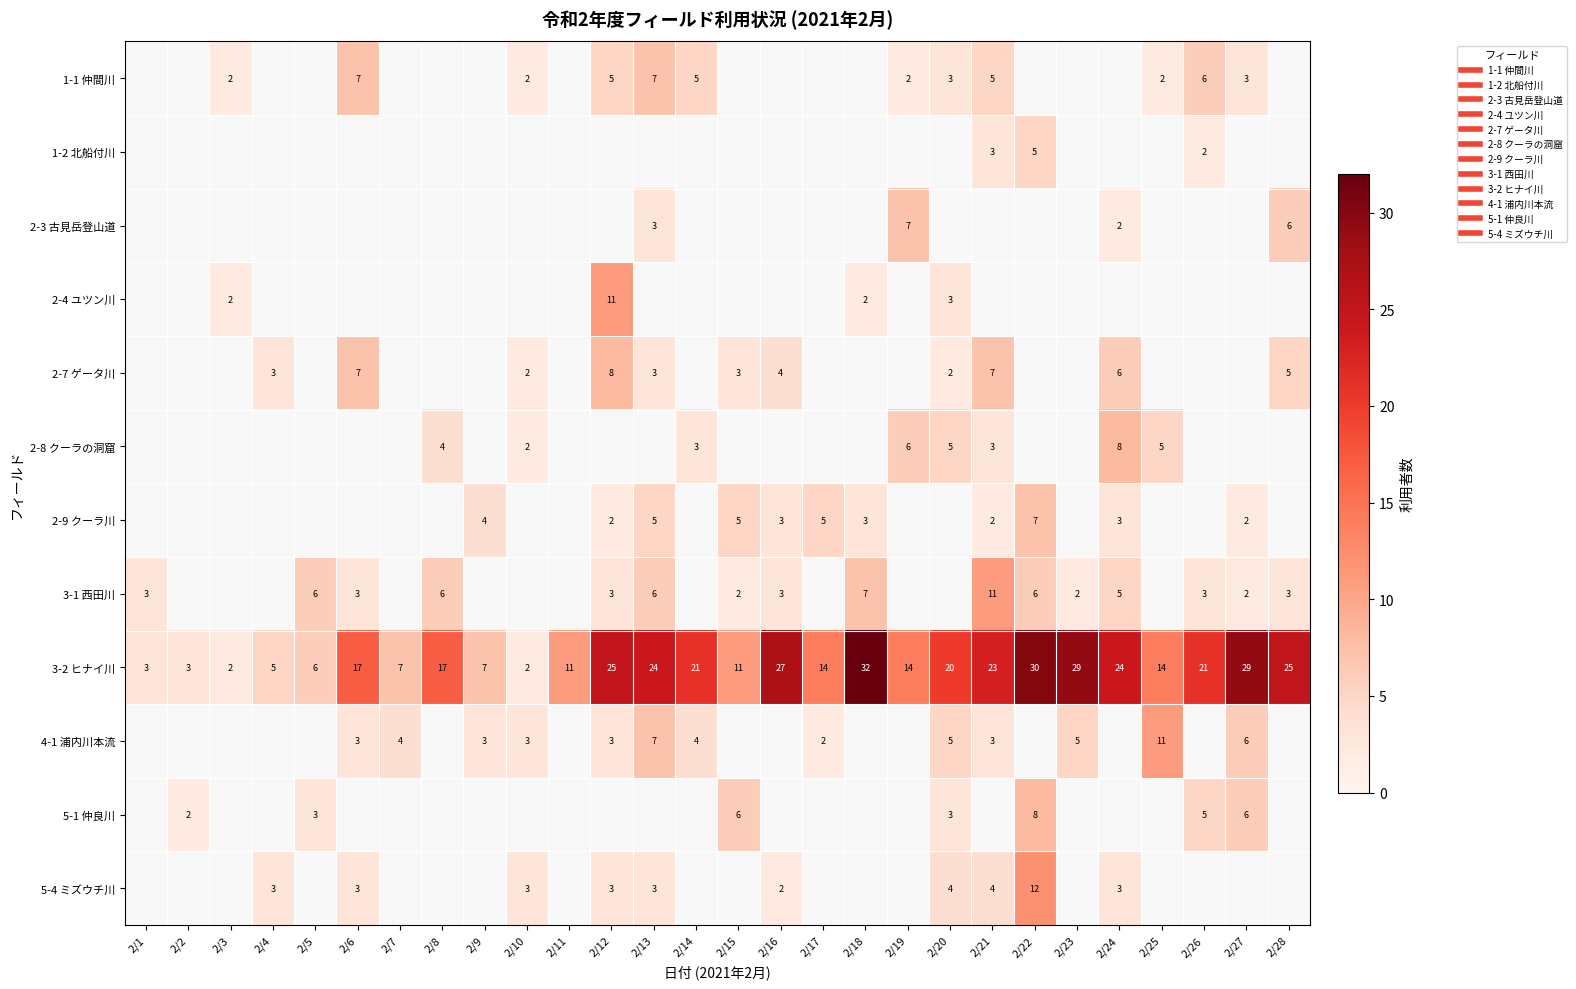

At which category does the chart reach its minimum across all series?

2/3